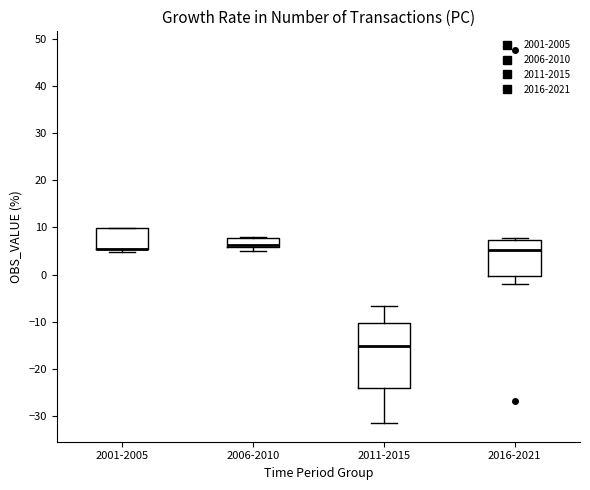

Reading left to right, transcribe this box plot: for each box, give where its median line is, the range the box spans, and where its two whiskers end, as read against the y-axis. The values are not printed on the chart, so give them approximately, as read against the axis.

2001-2005: median 5 (drawn on the box's lower edge), box 5 to 10, whiskers 5 (just below the box's lower edge) to 10
2006-2010: median 6 (just above the box's lower edge), box 6 to 8, whiskers 5 to 8
2011-2015: median -15, box -24 to -10, whiskers -31 to -7
2016-2021: median 5, box 0 to 7, whiskers -2 to 8